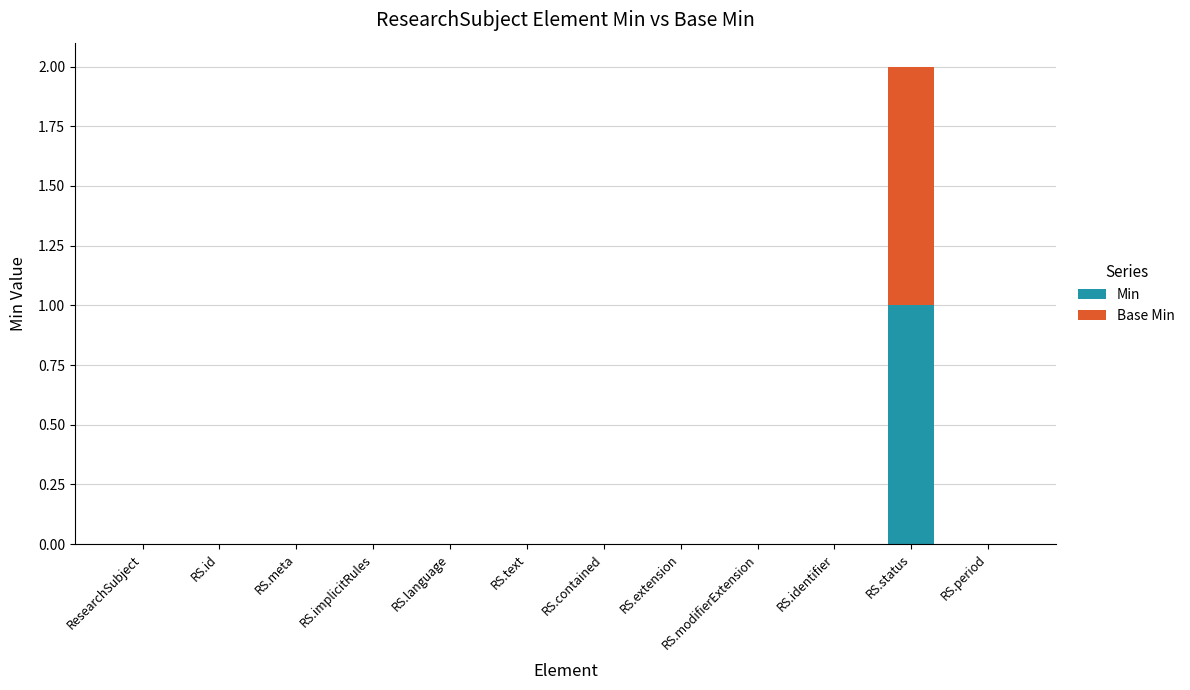

The Min series shows -1 at RS.extension. True or false?

False